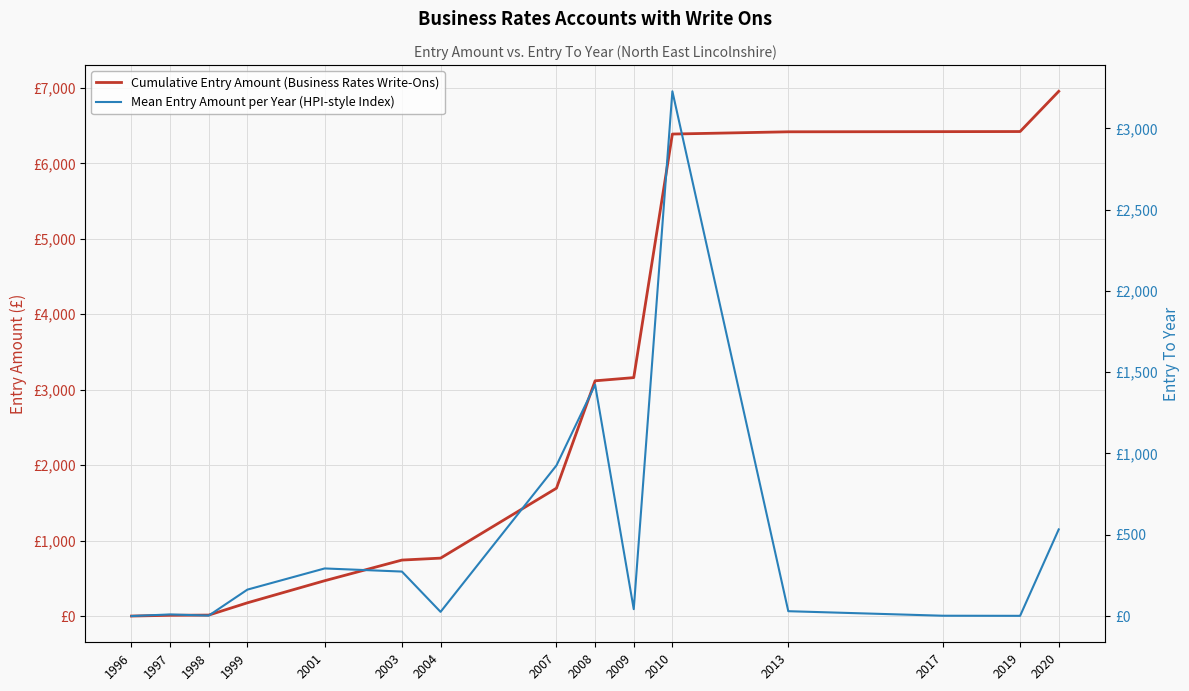

Where is the first local minimum for Mean Entry Amount per Year (HPI-style Index)?

1998